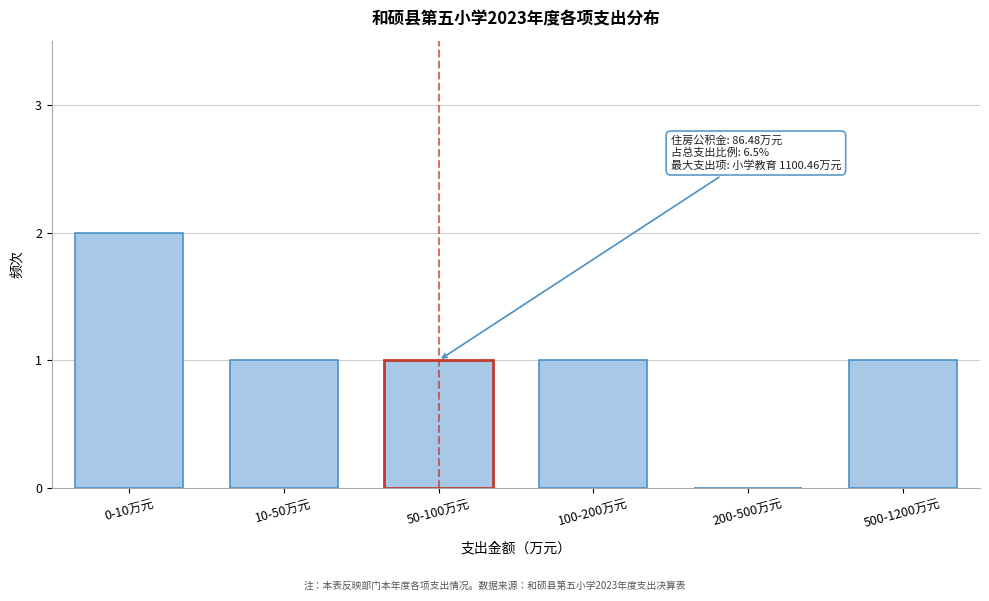

Reading right to left, transcribe all the data shown in this chart.

500-1200万元=1	200-500万元=0	100-200万元=1	50-100万元=1	10-50万元=1	0-10万元=2